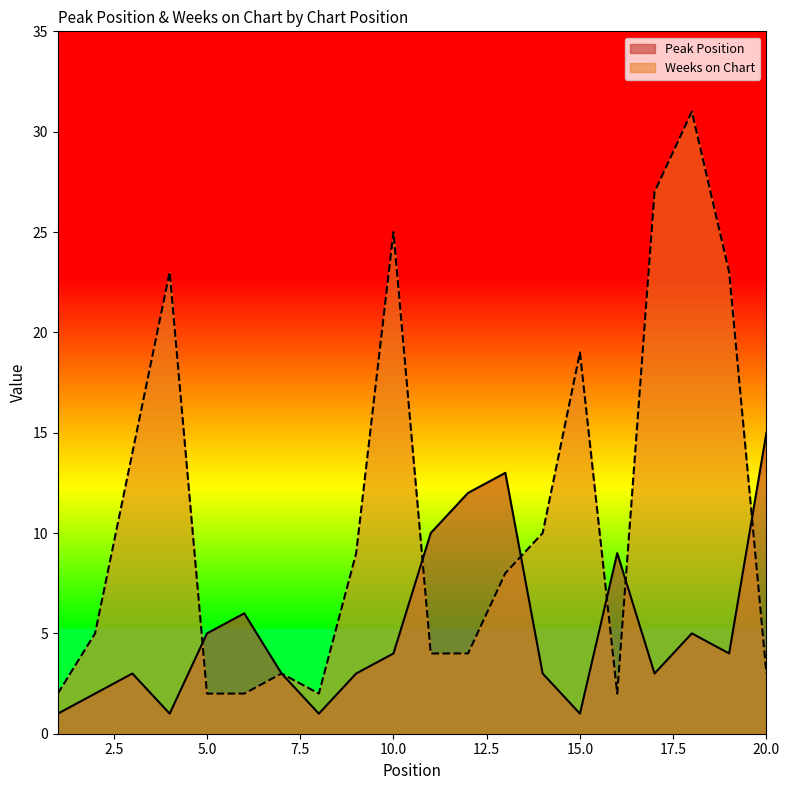

What is the value of the Peak Position point at the 8th from the left?

1